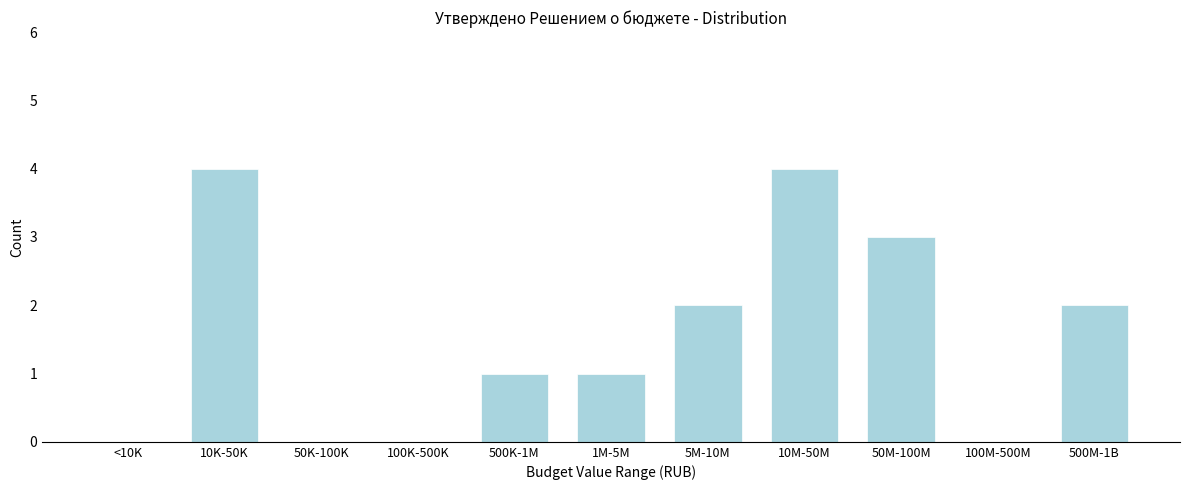

Reading right to left, list all the values displayed in this chart.

500M-1B=2	100M-500M=0	50M-100M=3	10M-50M=4	5M-10M=2	1M-5M=1	500K-1M=1	100K-500K=0	50K-100K=0	10K-50K=4	<10K=0